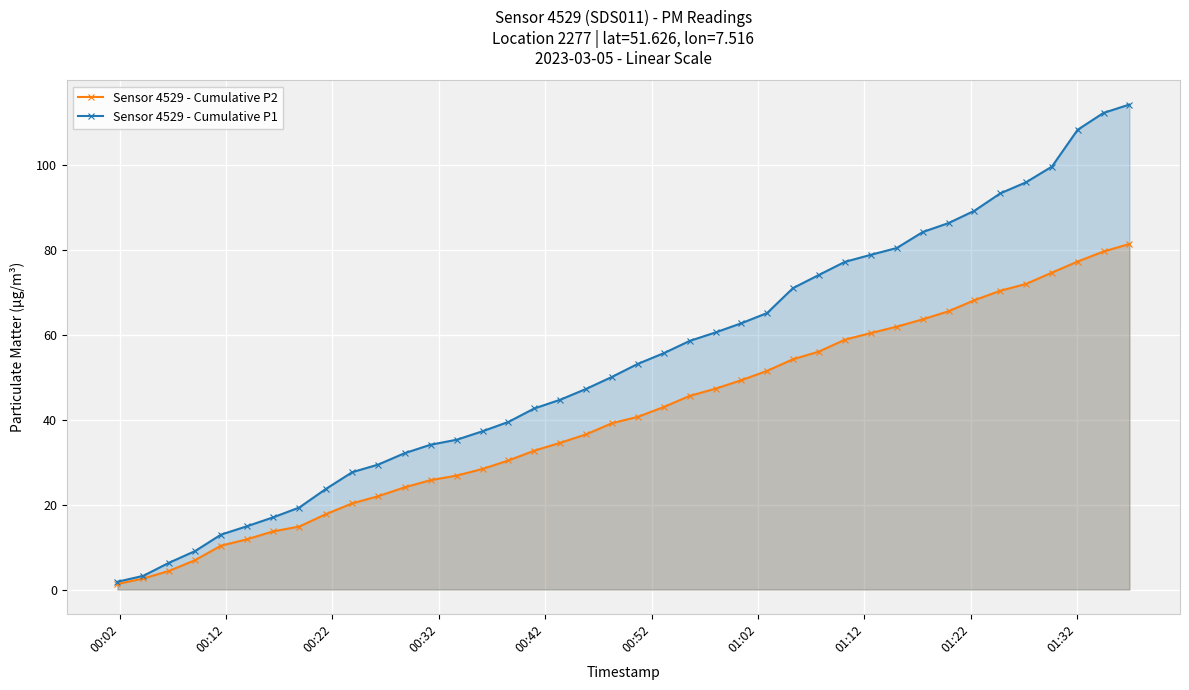

Which series has the largest range (max minus min)?

Sensor 4529 - Cumulative P1